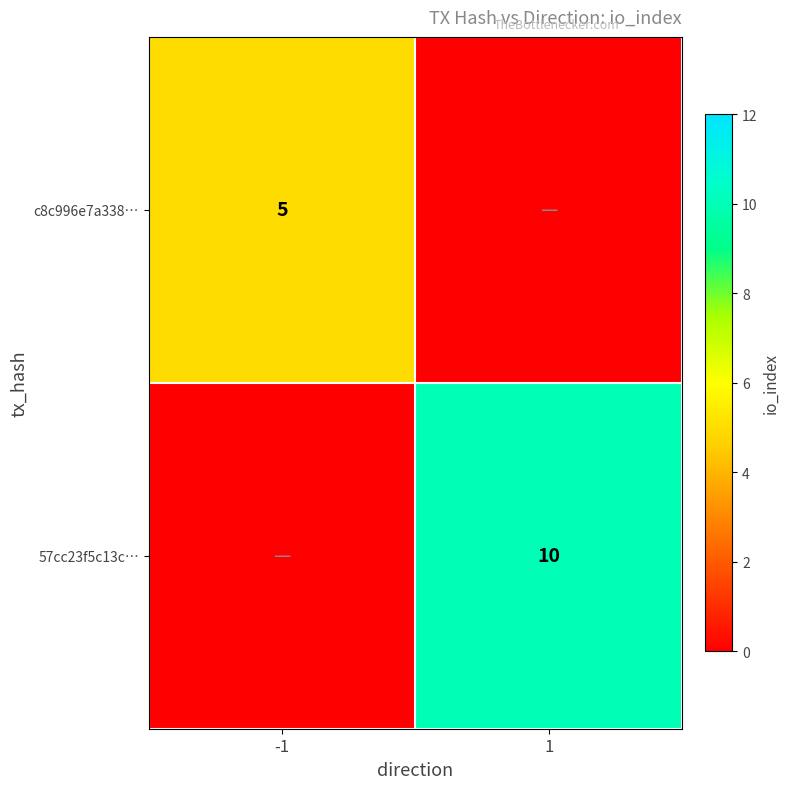

Is the value of 57cc23f5c13c… at 1 greater than the value of c8c996e7a338… at -1?

Yes